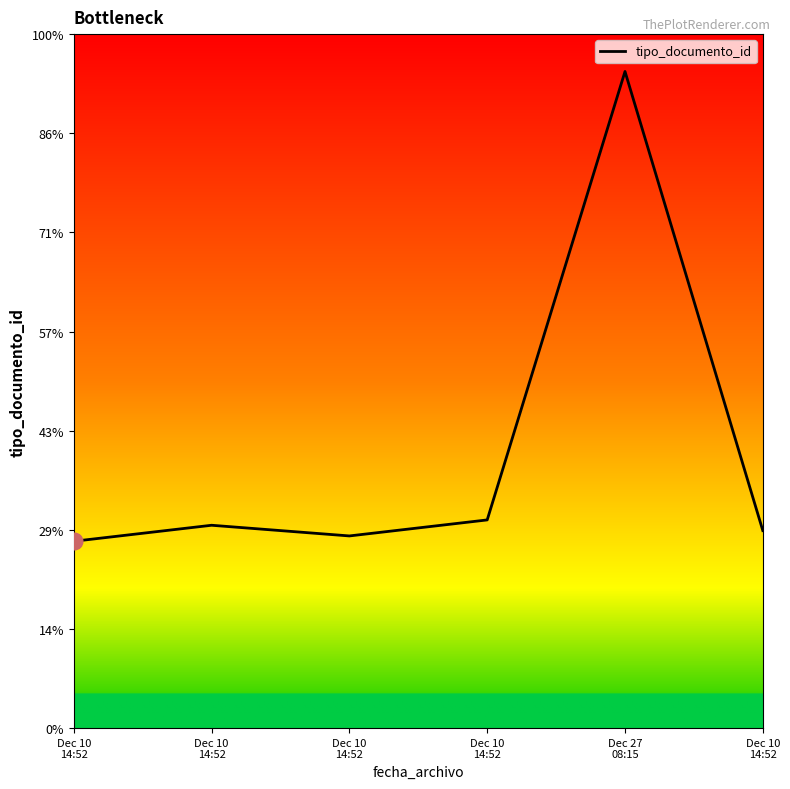

Does the chart have visible grid lines?

No